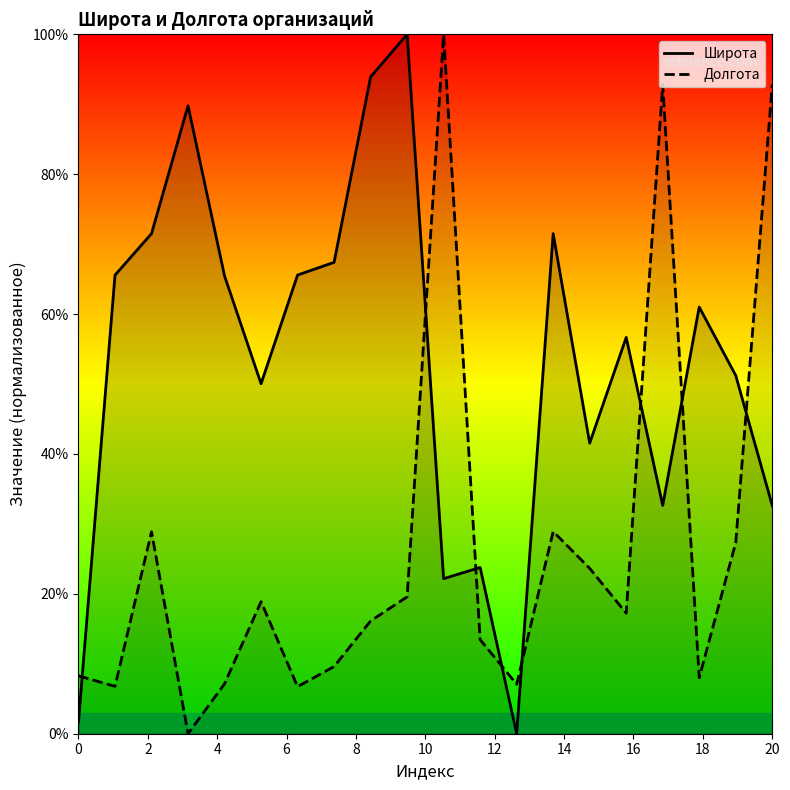

True or false: Широта has more than 0 points higher than both neighbors.

True